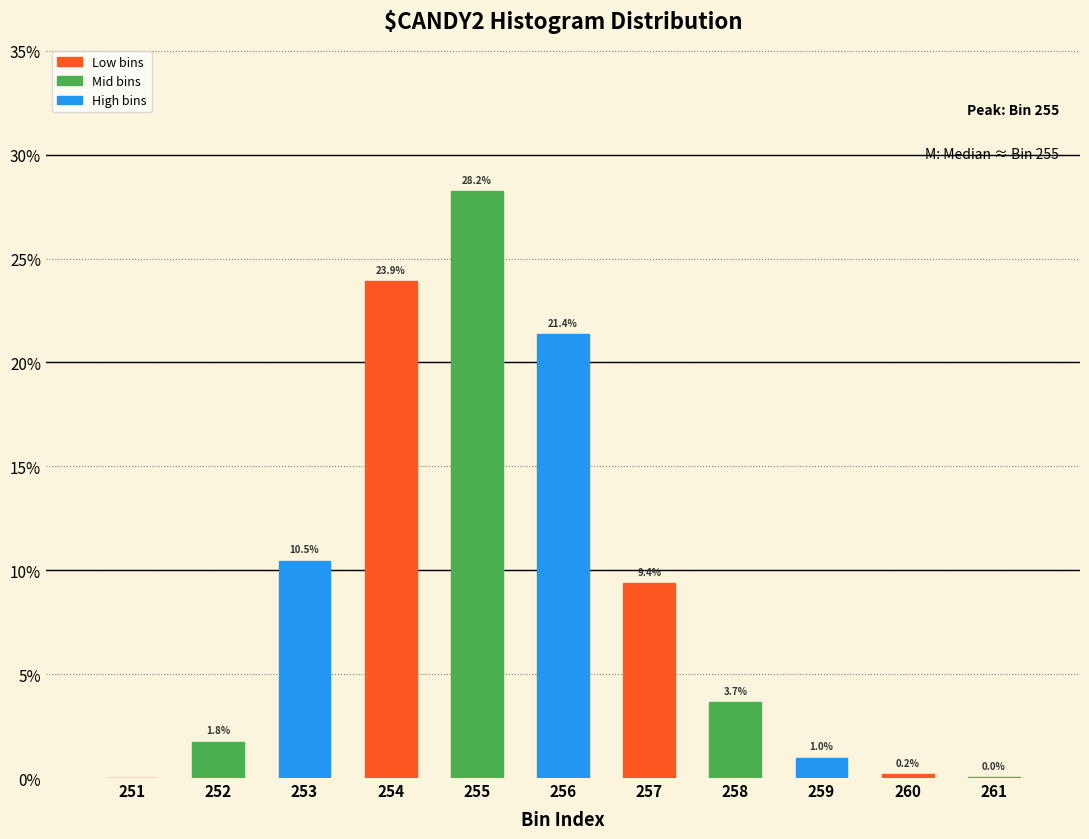

Approximately how many times larger is the value at 258 compared to 252?

2.1